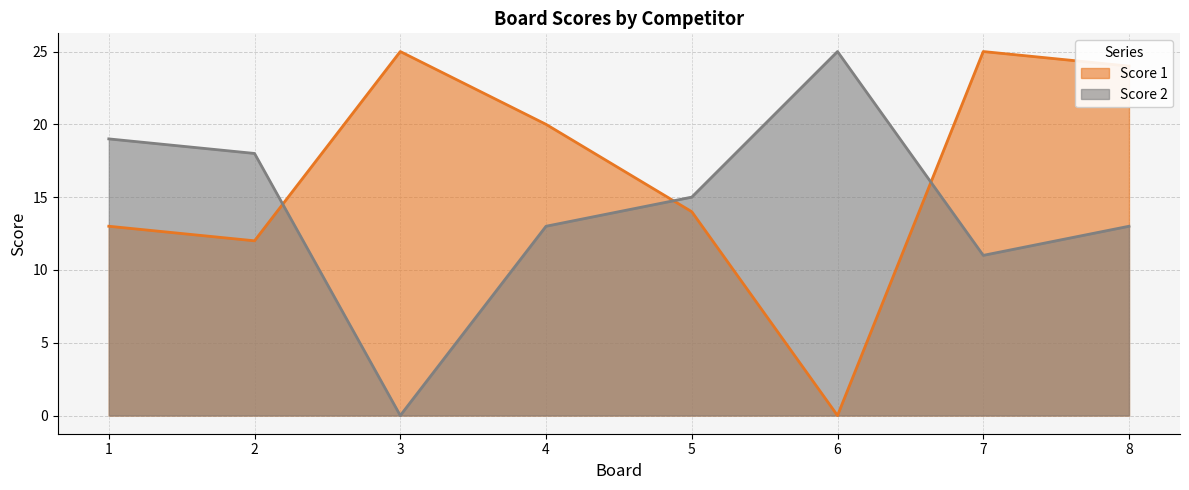

Between 6 and 8, which is larger?

8